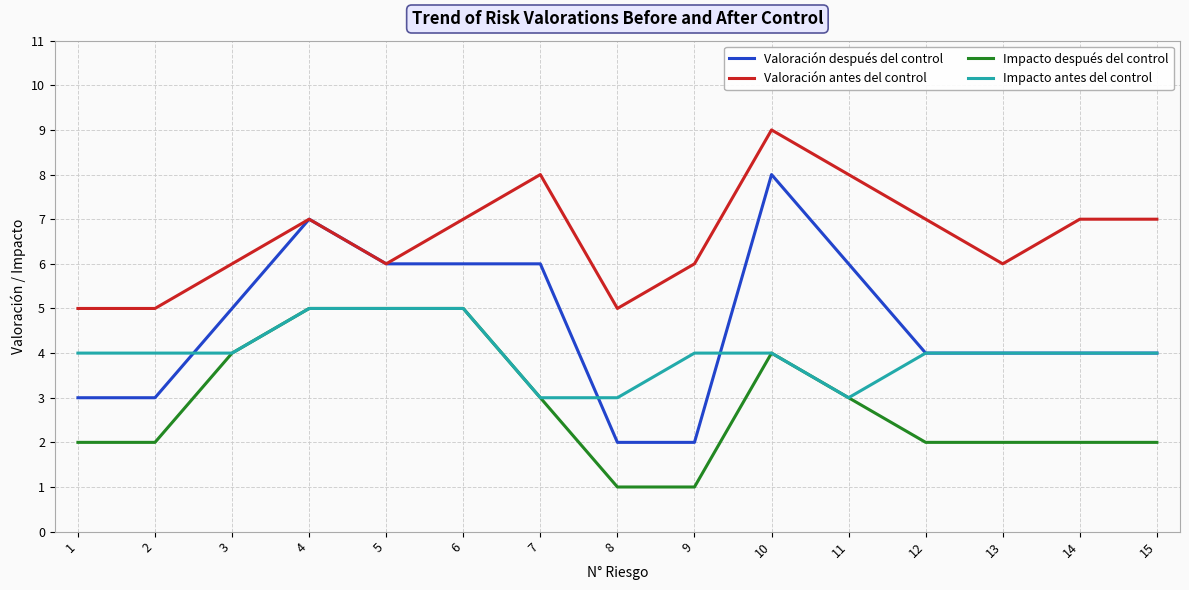

Which series has the largest range (max minus min)?

Valoración después del control